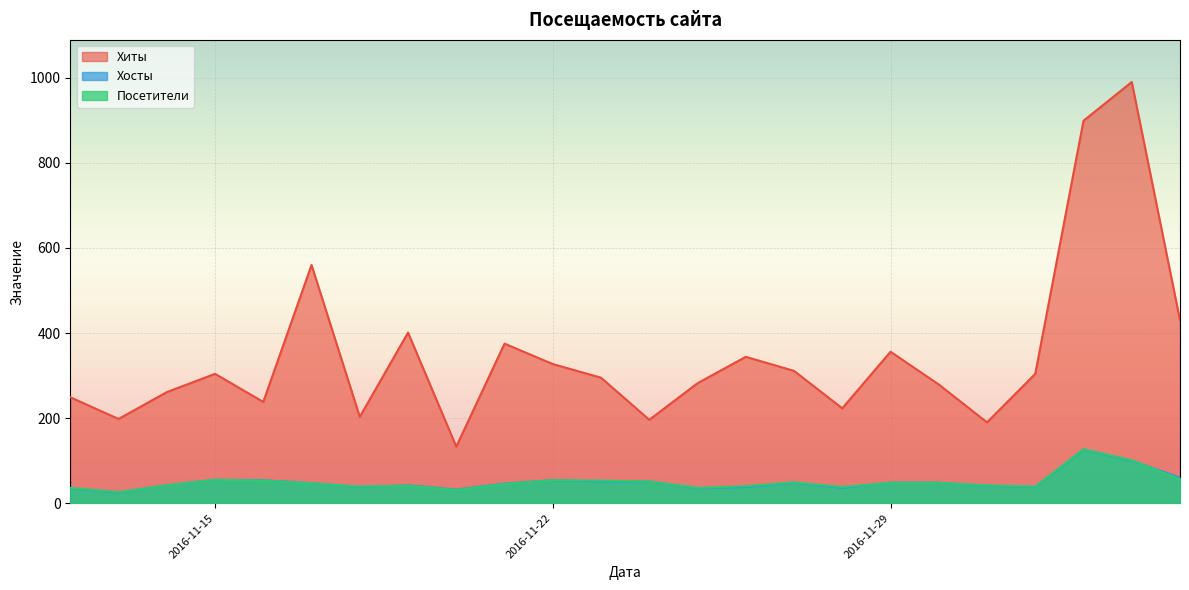

At which category is the sum across all series the highest?

2016-12-04